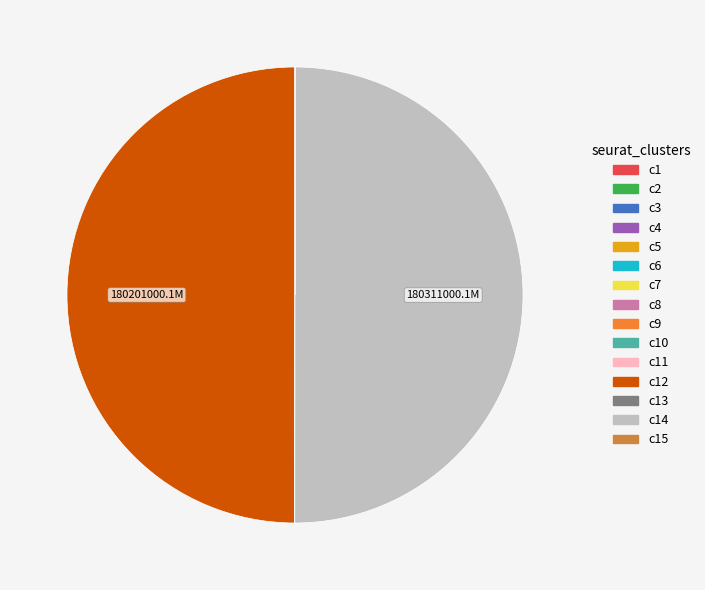

To the nearest percent, what is the average slice percentage?

7%